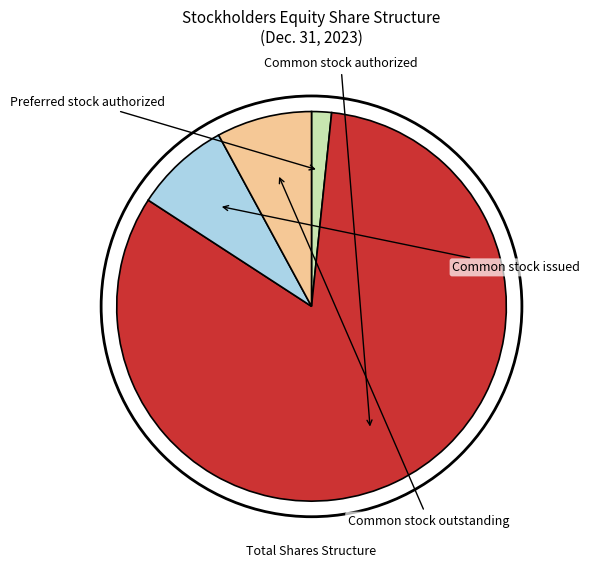

To the nearest percent, what is the difference between the largest and smallest slice percentages?

81%